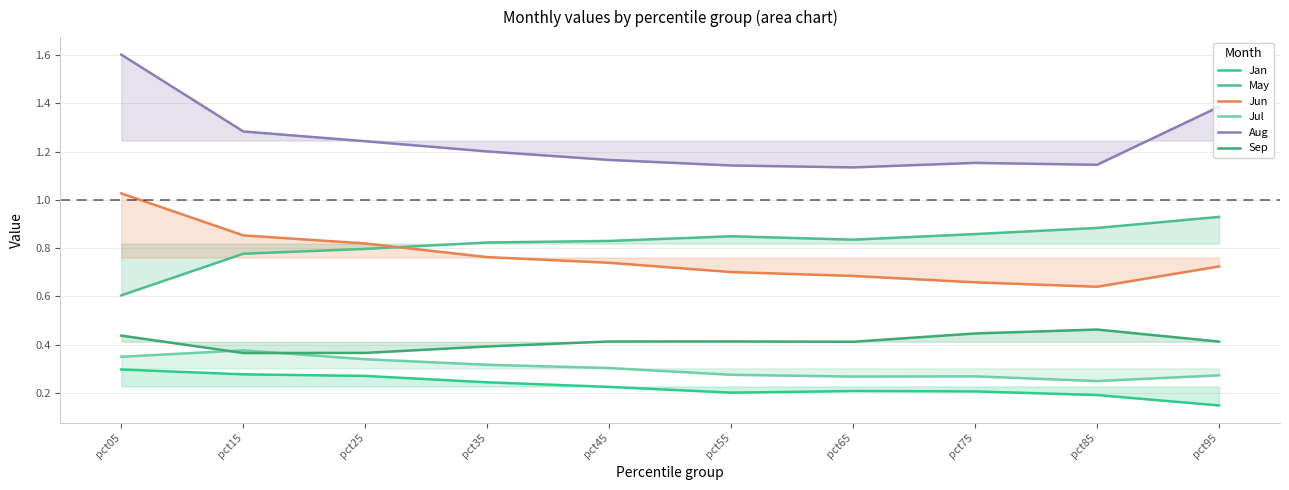

What is the minimum value shown in the chart?

0.1